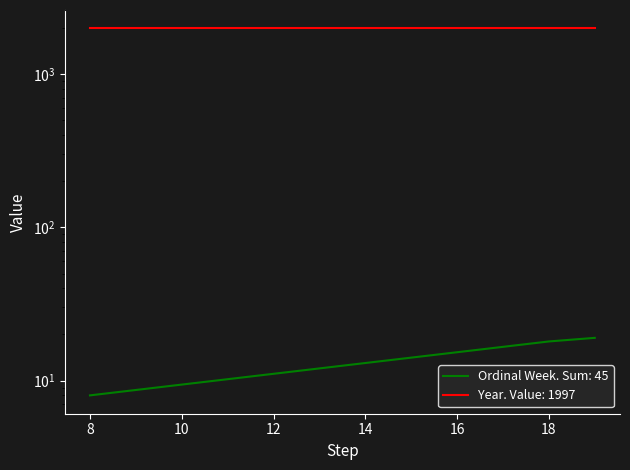

The value at 18 is 18. True or false?

True